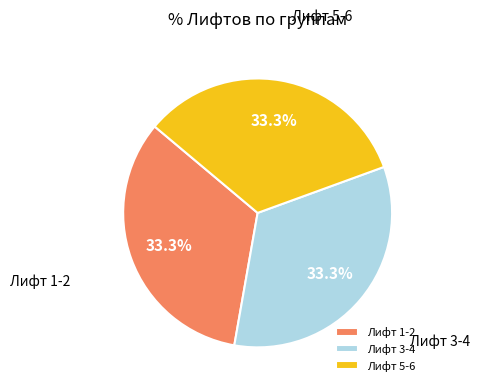

Is there any slice that represents more than half of the pie?

No